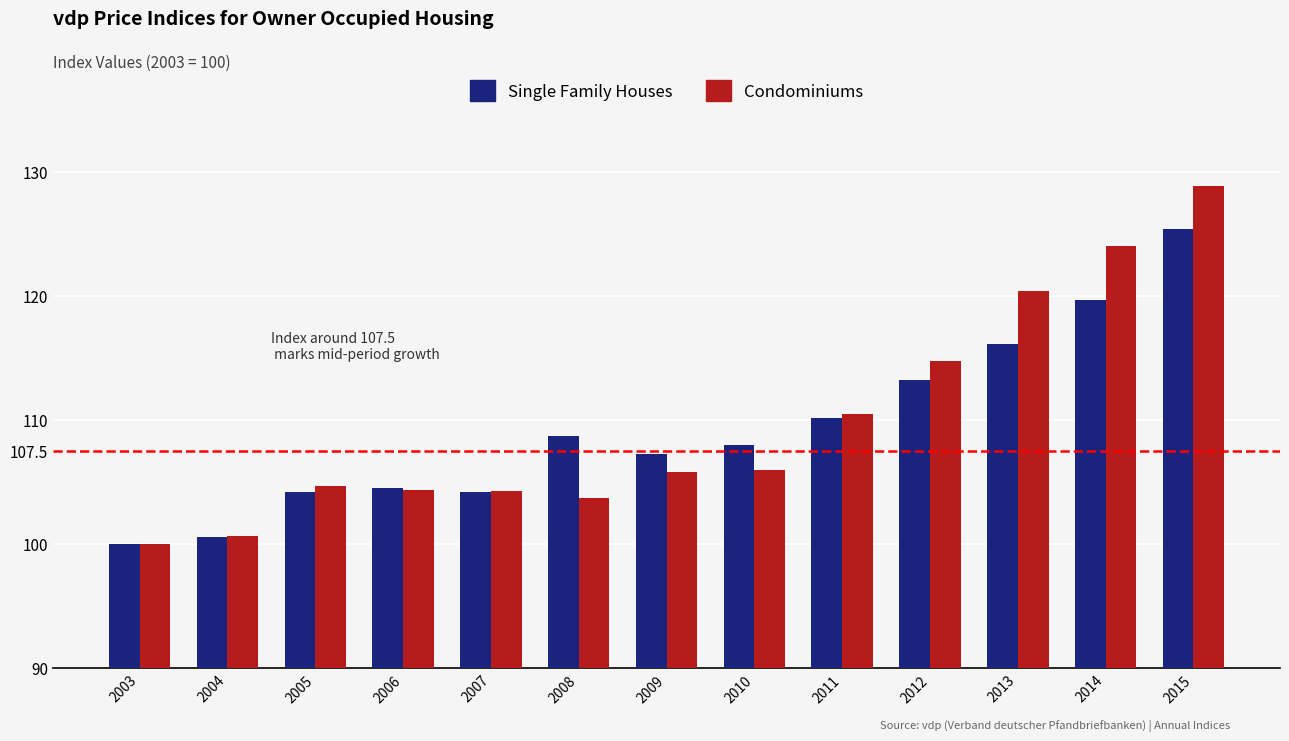

Which series has the widest spread of values?

Condominiums